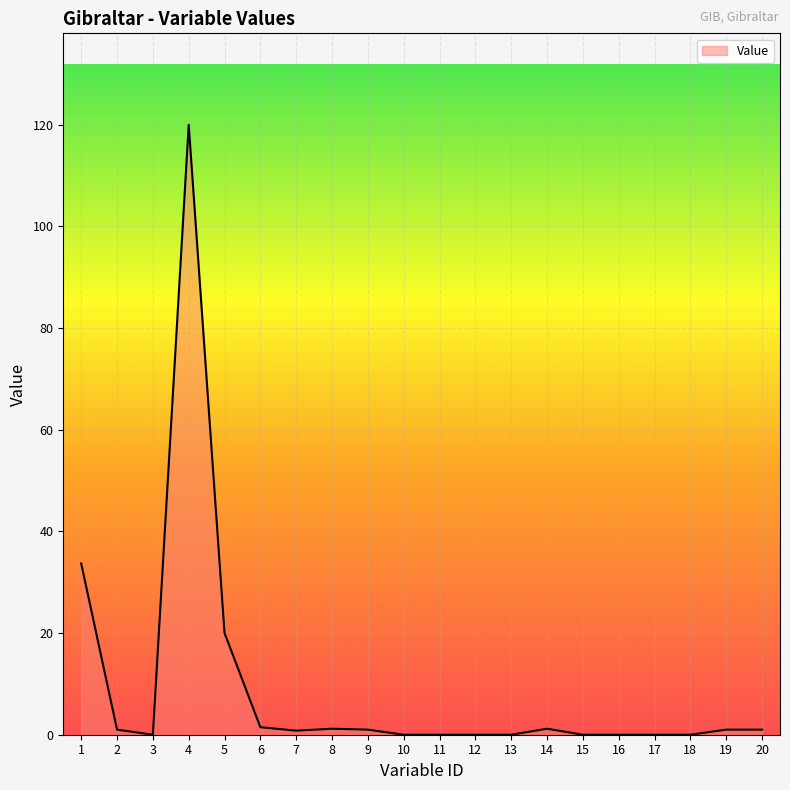

The value at 18 is 0.0. True or false?

True